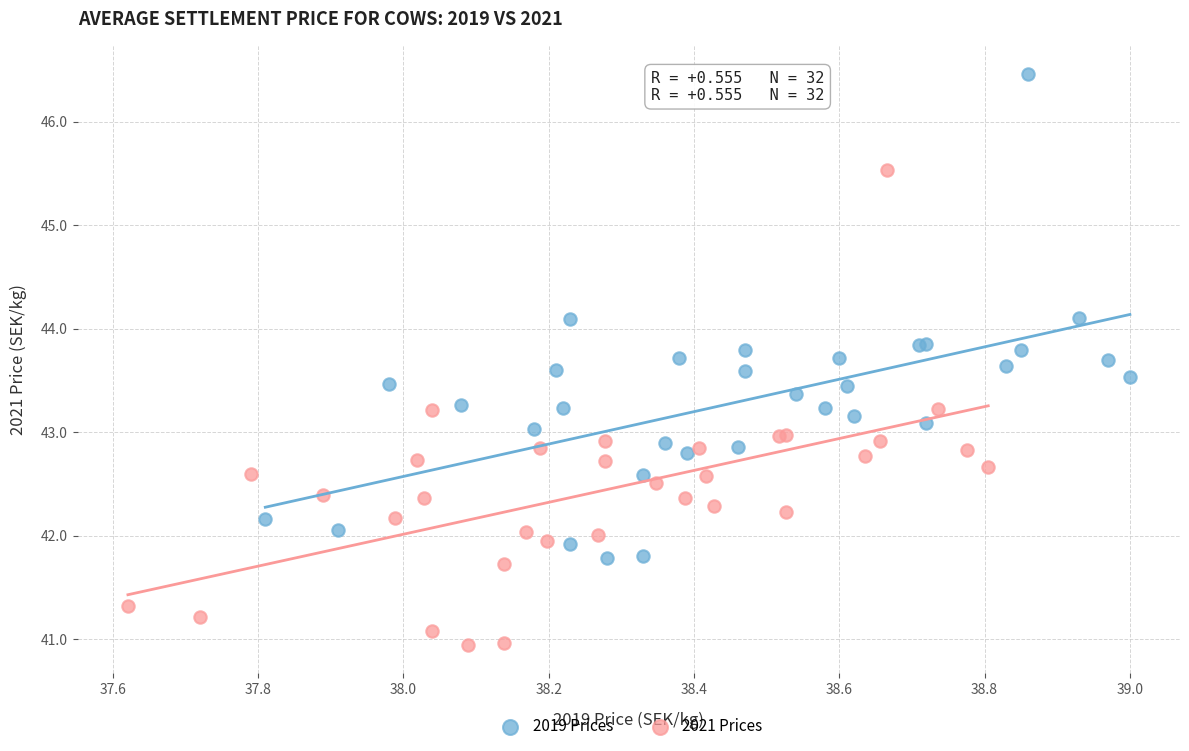

Which series has the widest spread of Y values?

2019 Prices